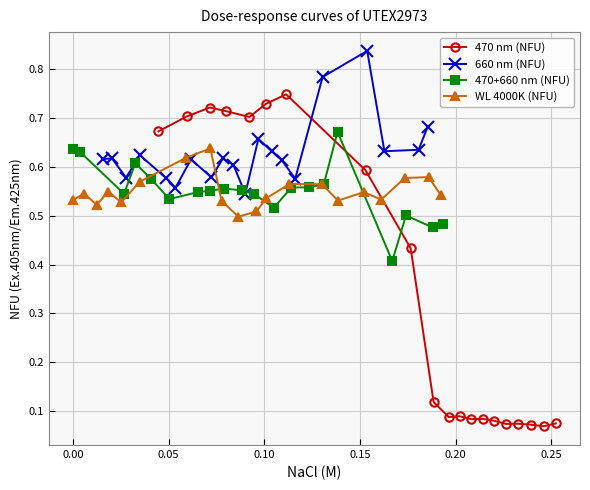

Which series ends up on top after the final intersection of 660 nm (NFU) and WL 4000K (NFU)?

660 nm (NFU)